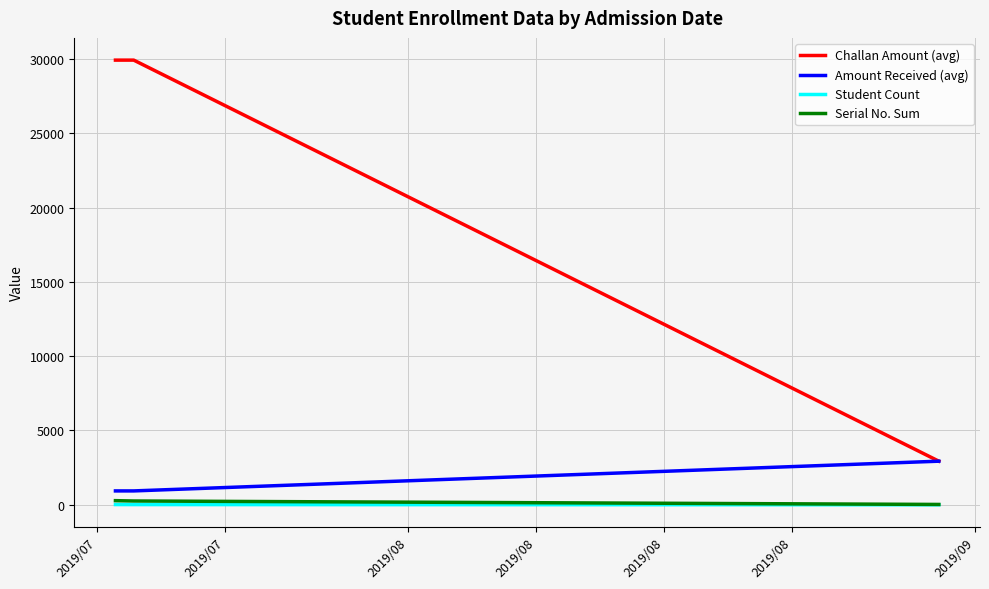

What is the minimum value for Challan Amount (avg)?

2935